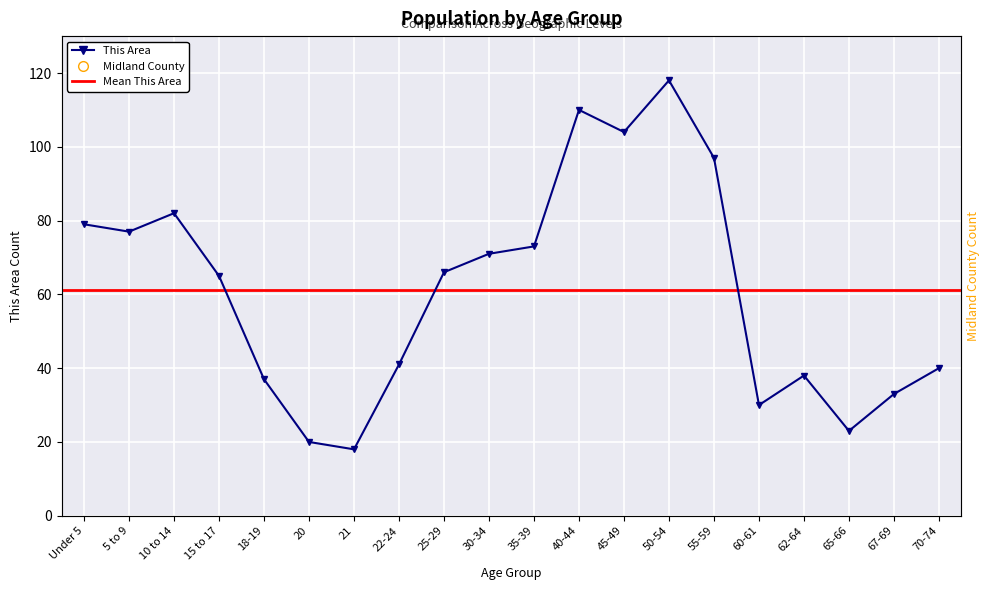

Which series has the widest spread of Y values?

Midland County